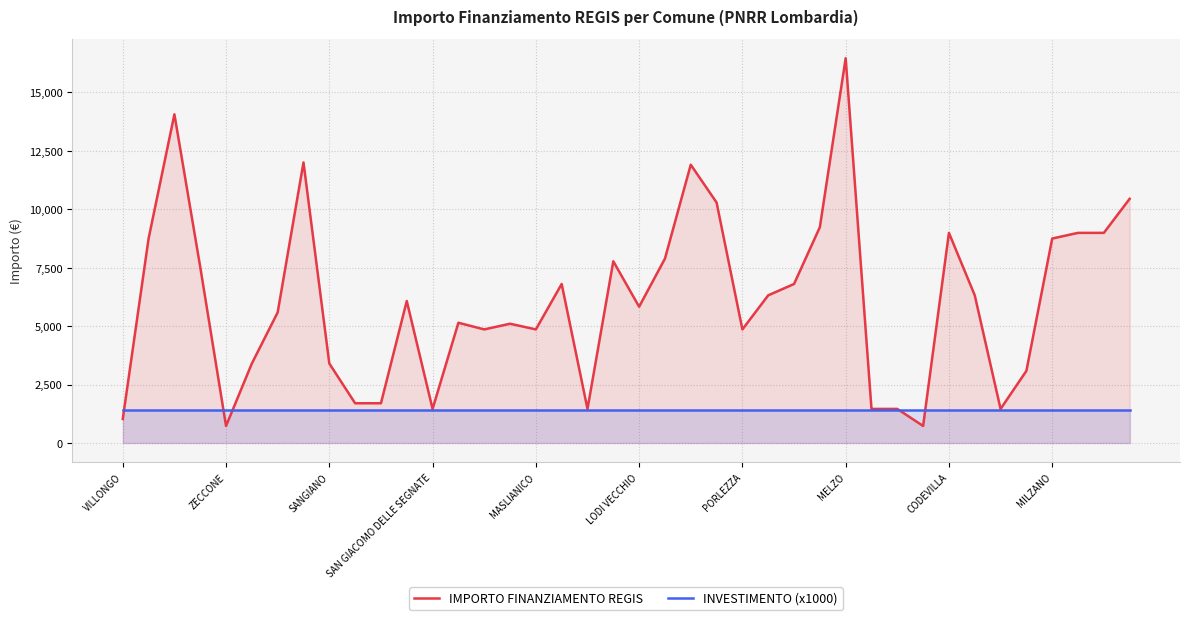

What position from the left is 10?

11